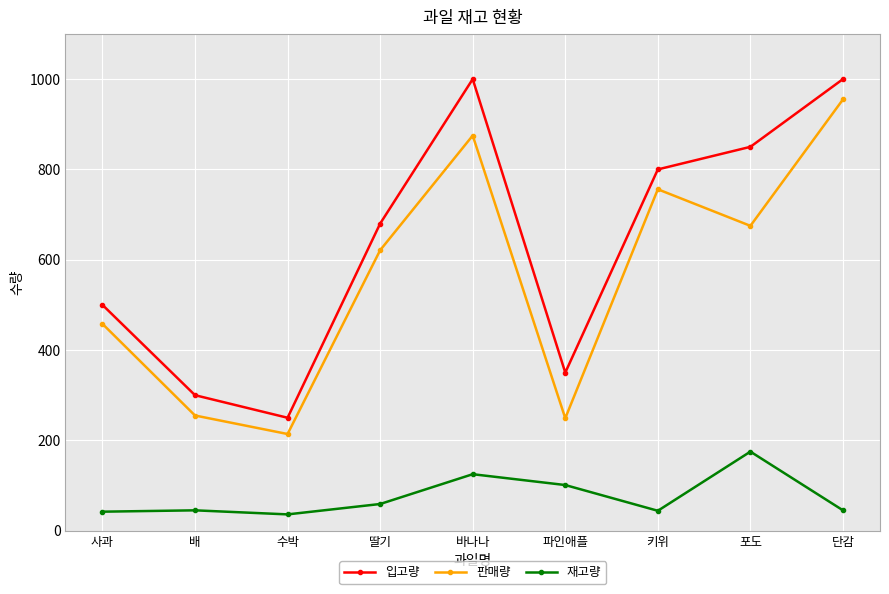

What position from the left is 바나나?

5